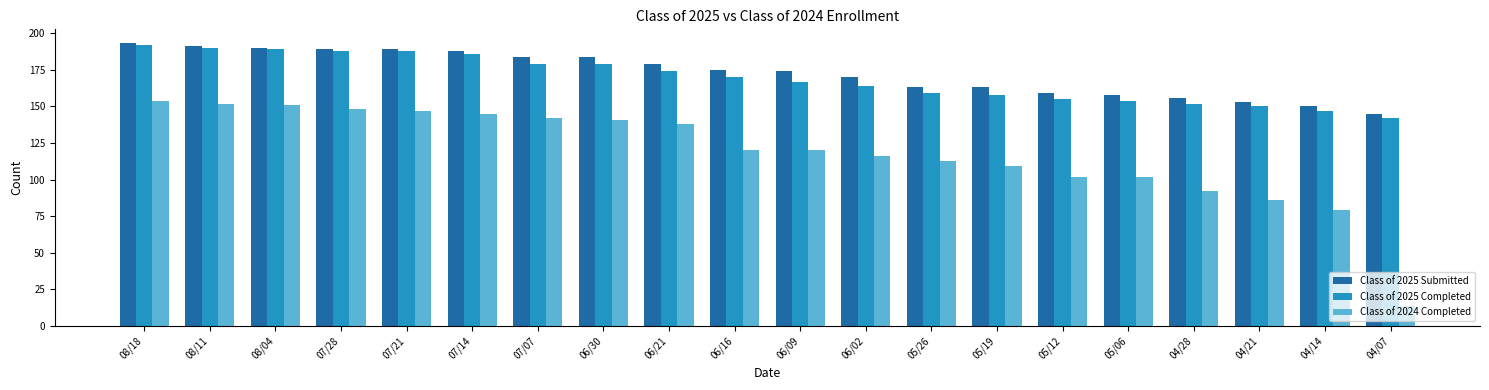

What position from the right is 04/21?

3